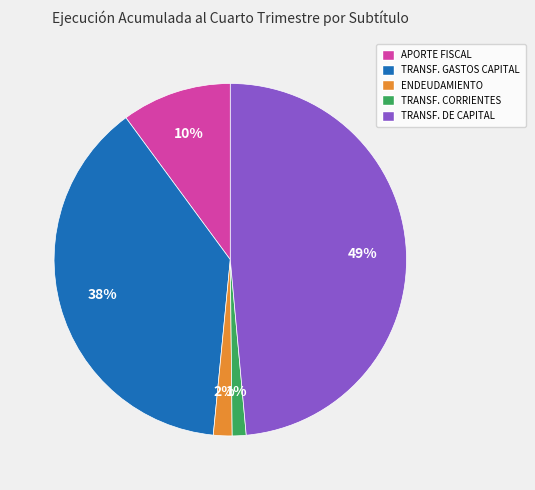

To the nearest percent, what portion does APORTE FISCAL represent?

10%